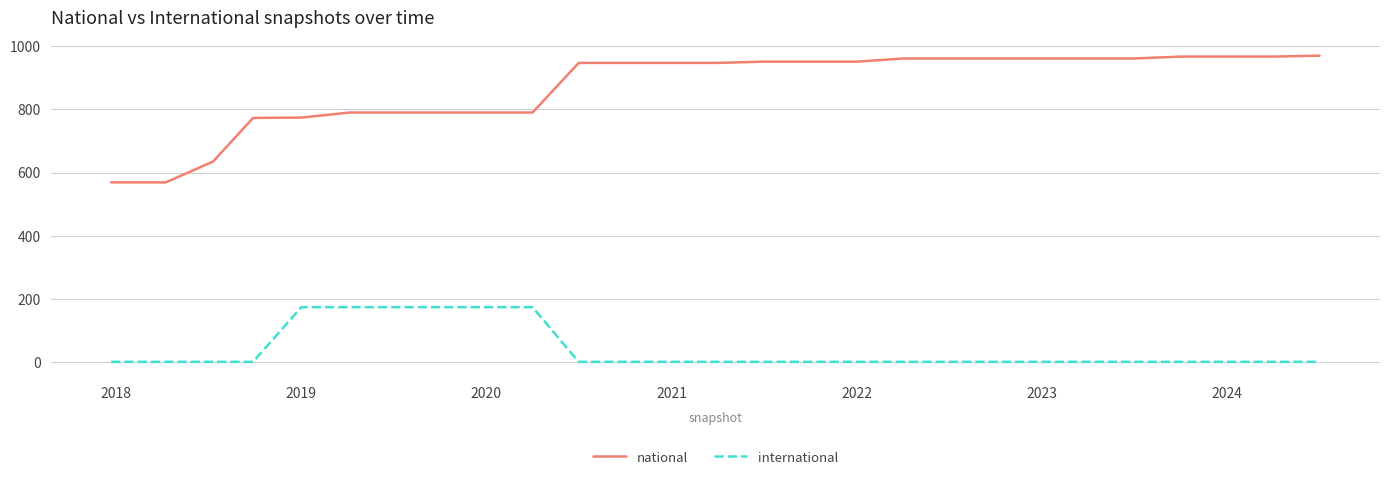

Count the number of categories in the chart.

27